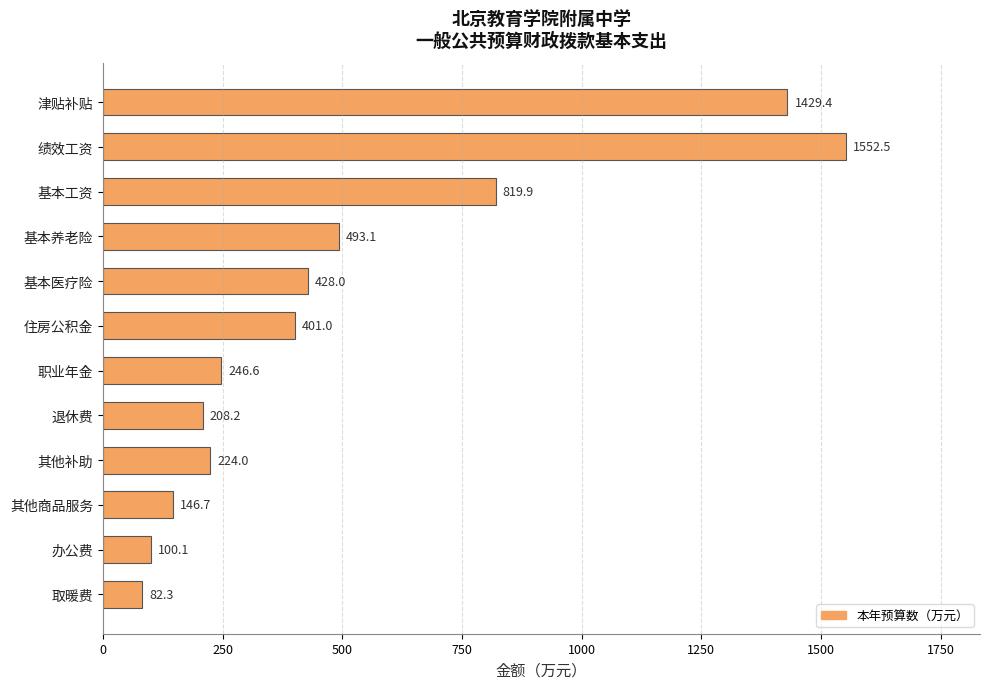

Are the bars grouped side by side (vs. stacked)?

No